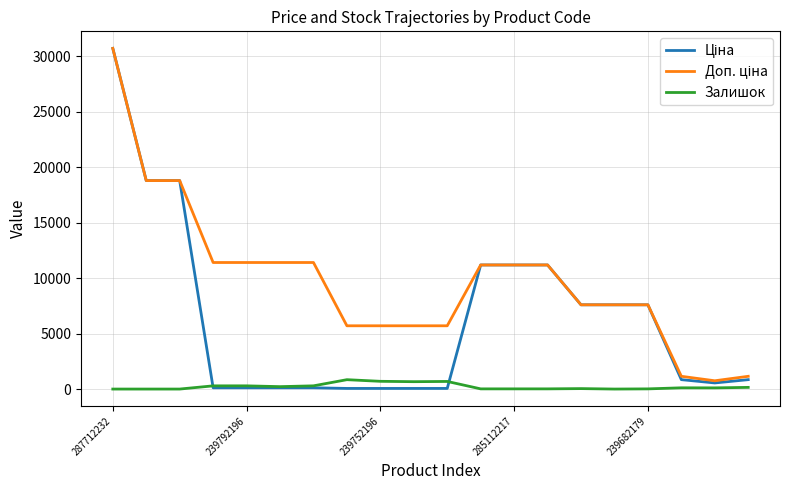

Is this an area chart (filled region under the line)?

No